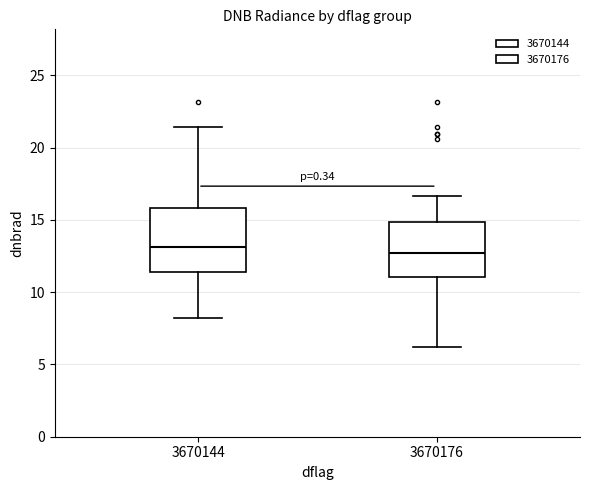

Reading left to right, transcribe this box plot: for each box, give where its median line is, the range the box spans, and where its two whiskers end, as read against the y-axis. The values are not printed on the chart, so give them approximately, as read against the axis.

3670144: median 13.0, box 11.5 to 16.0, whiskers 8.0 to 21.5
3670176: median 12.5, box 11.0 to 15.0, whiskers 6.0 to 16.5